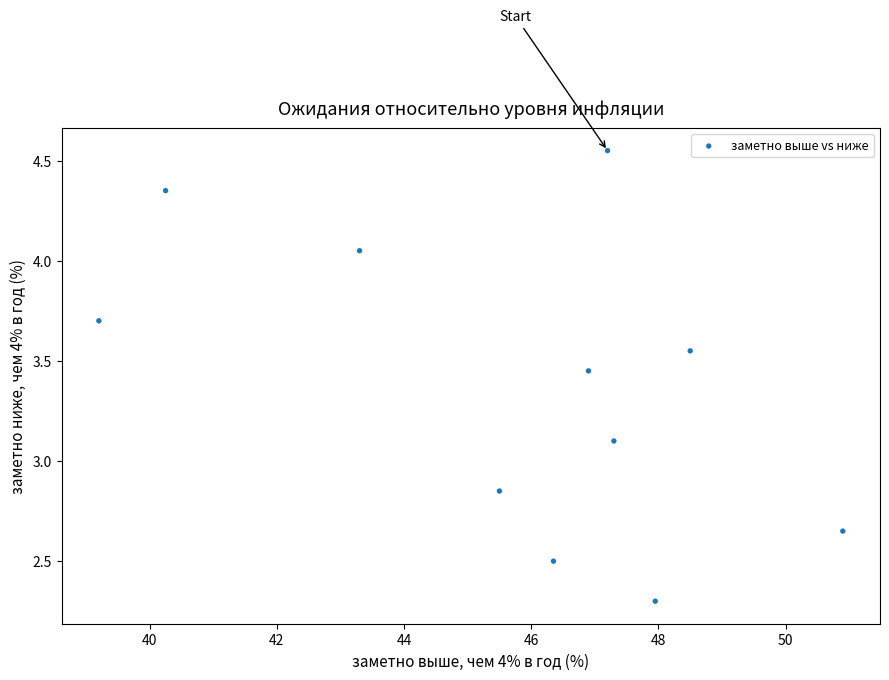

What Y value in the scatter plot is closest to 3?

3.1